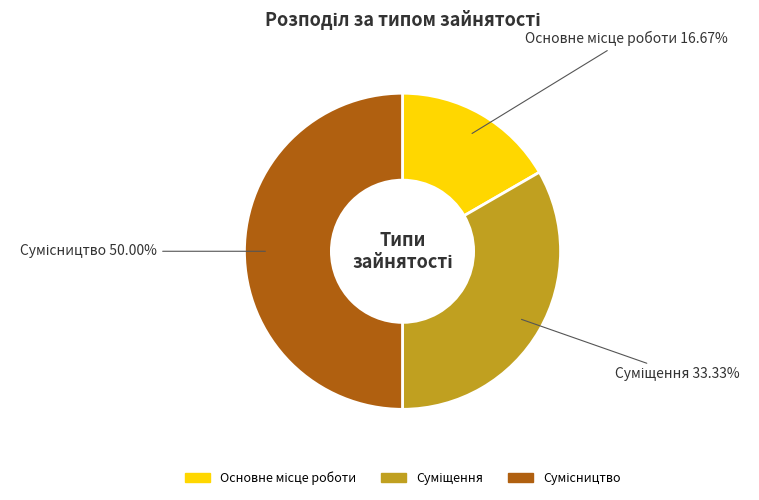

What is the smallest slice in the pie chart?

Основне місце роботи